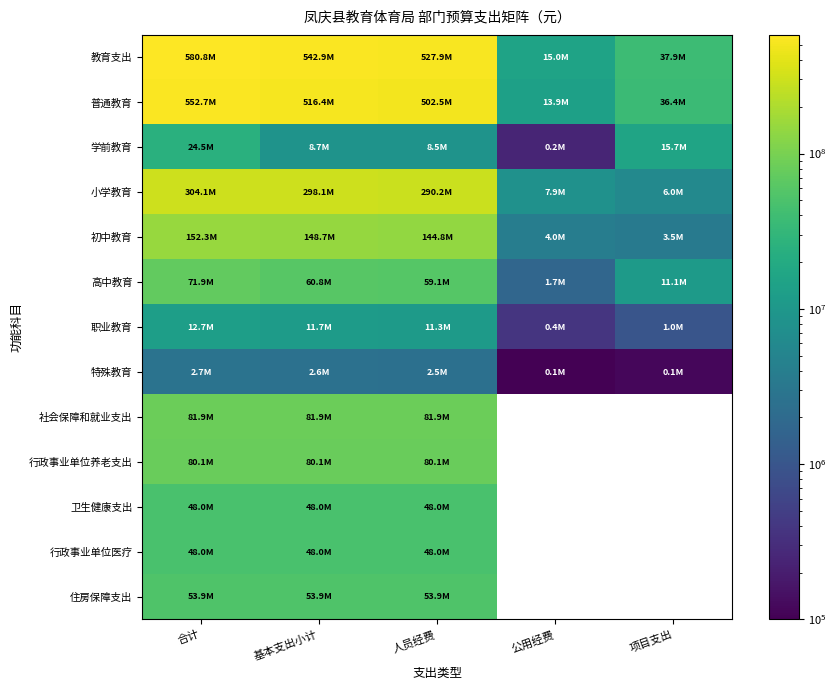

Where is 小学教育 nearest to the value 155028315?

人员经费